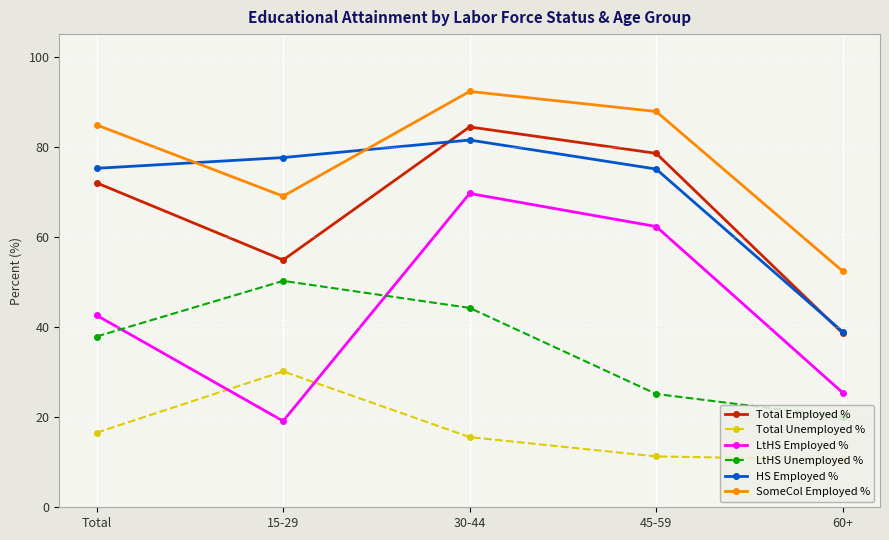

True or false: Total Employed % and HS Employed % intersect in this chart.

True